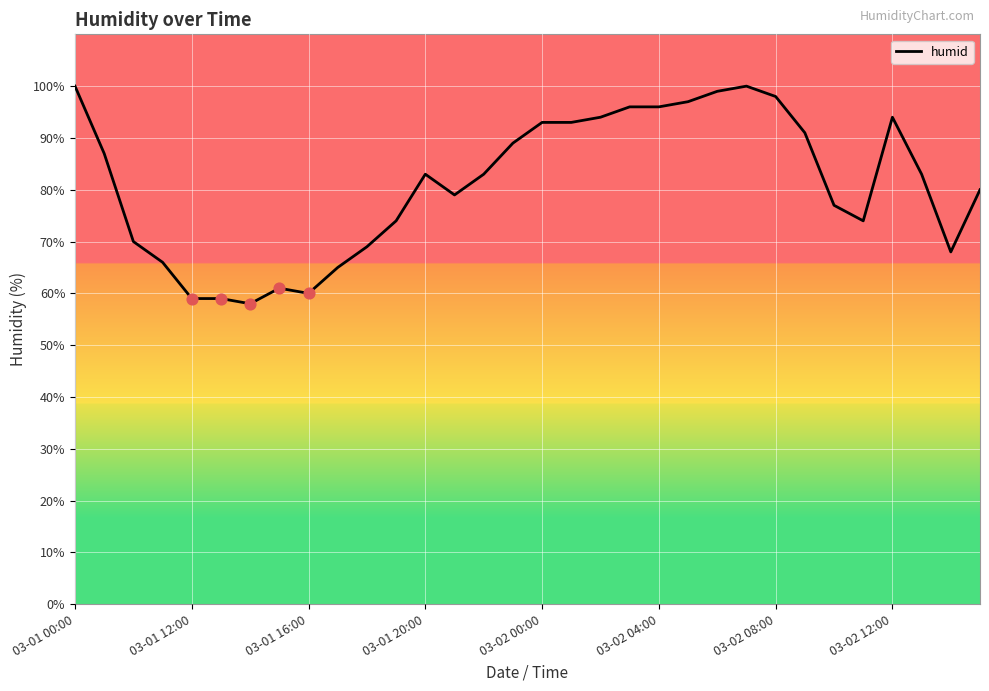

What is the greatest value displayed?

100